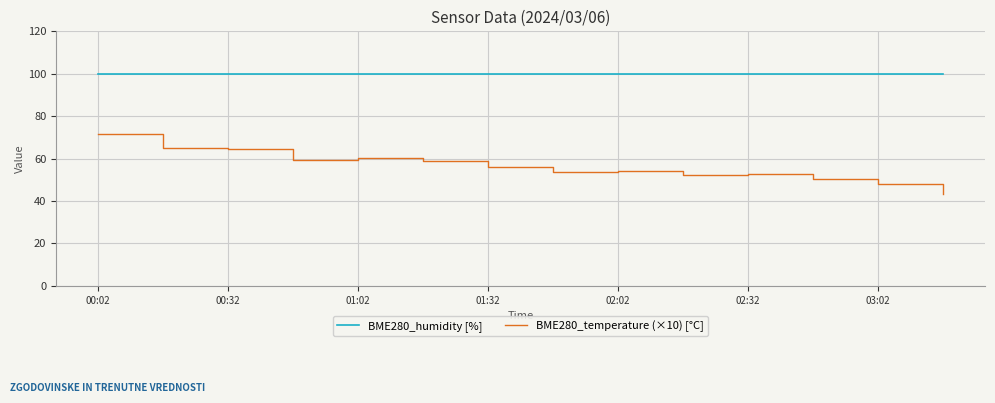

Which series has the largest total across all categories?

BME280_humidity [%]